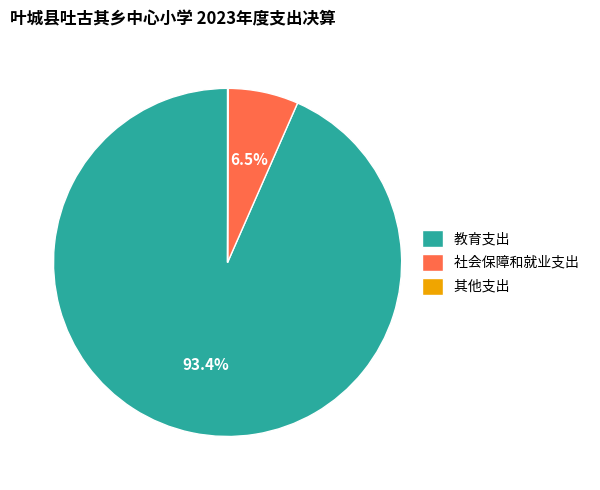

Does 社会保障和就业支出 represent more than half of the total?

No